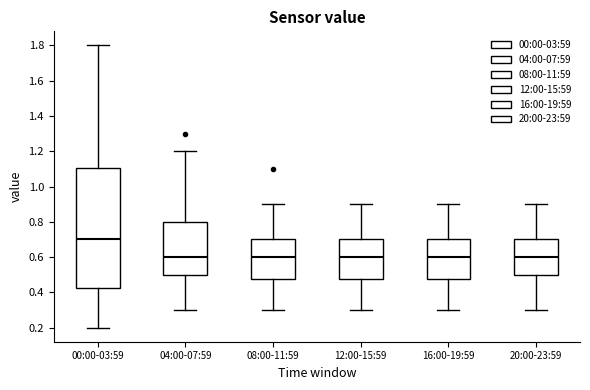

Where does the median line of the box for 16:00-19:59 sit on the y-axis? The values are not printed on the chart, so give them approximately, as read against the axis.

0.60